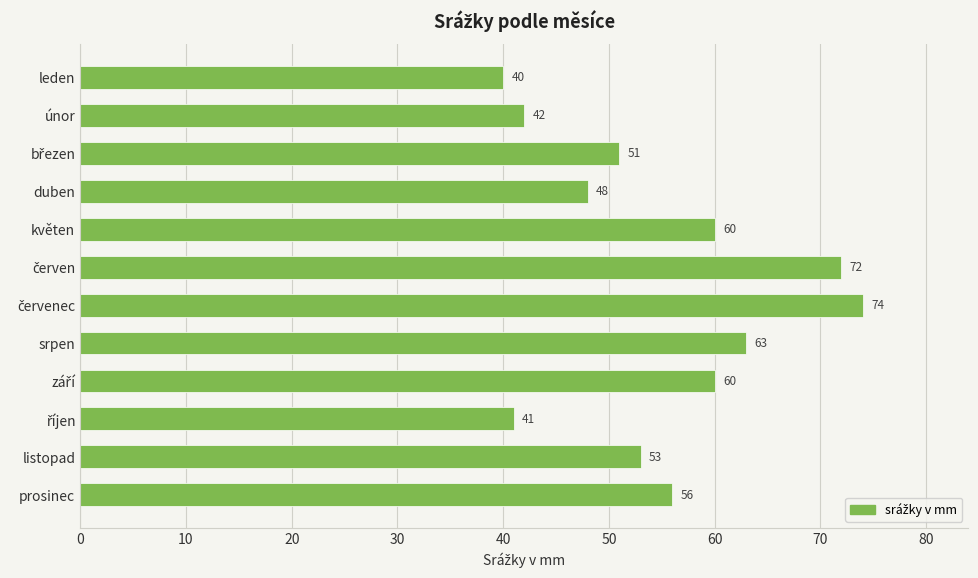

At which label is the value closest to 57?

prosinec